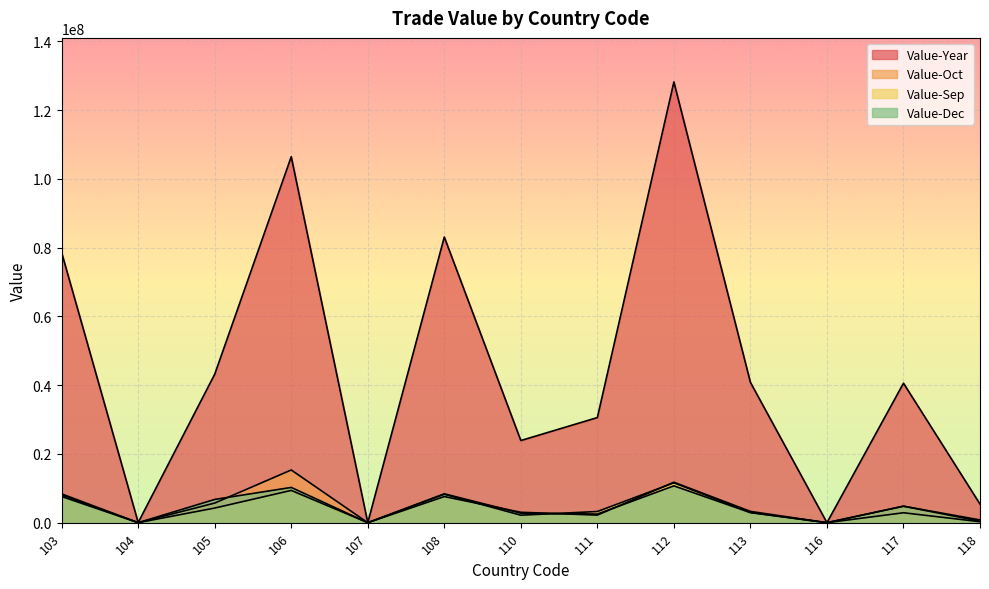

What is the difference between the Value-Year values at 106 and 104?

106377763